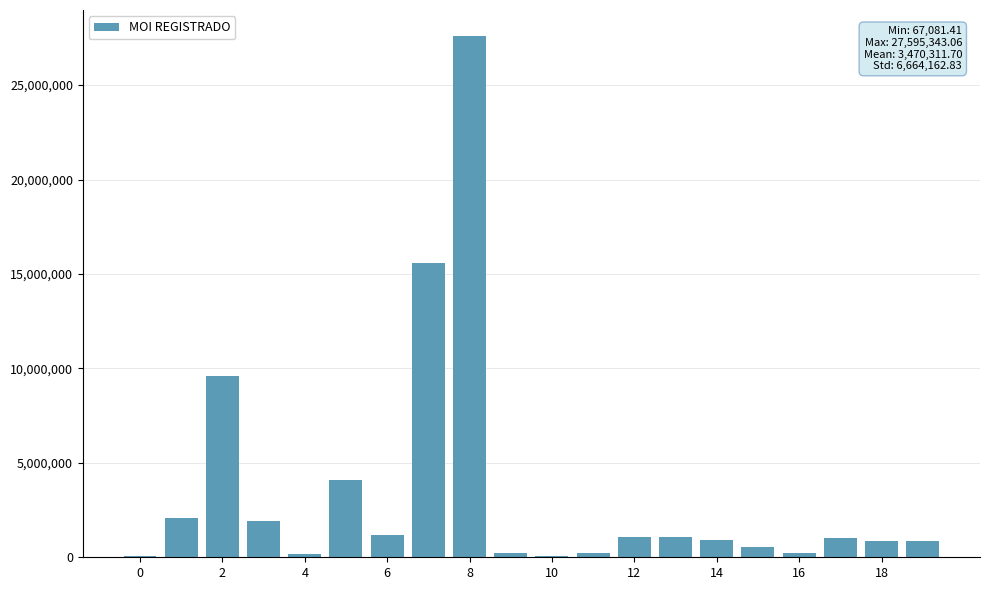

What is the sum of all values?

69406234.0